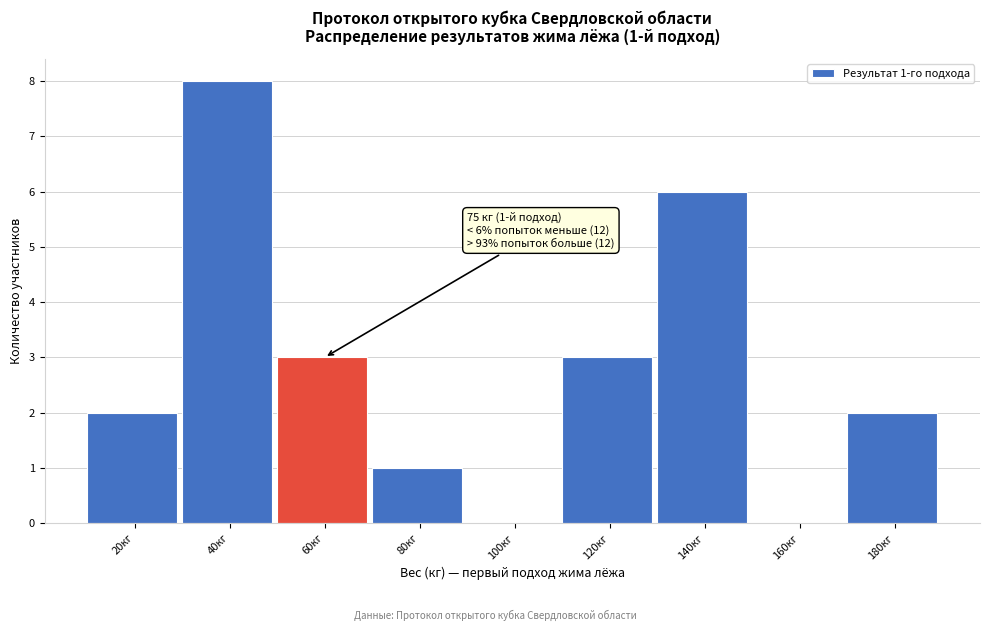

Reading right to left, extract all data points from this chart.

180кг=2	160кг=0	140кг=6	120кг=3	100кг=0	80кг=1	60кг=3	40кг=8	20кг=2